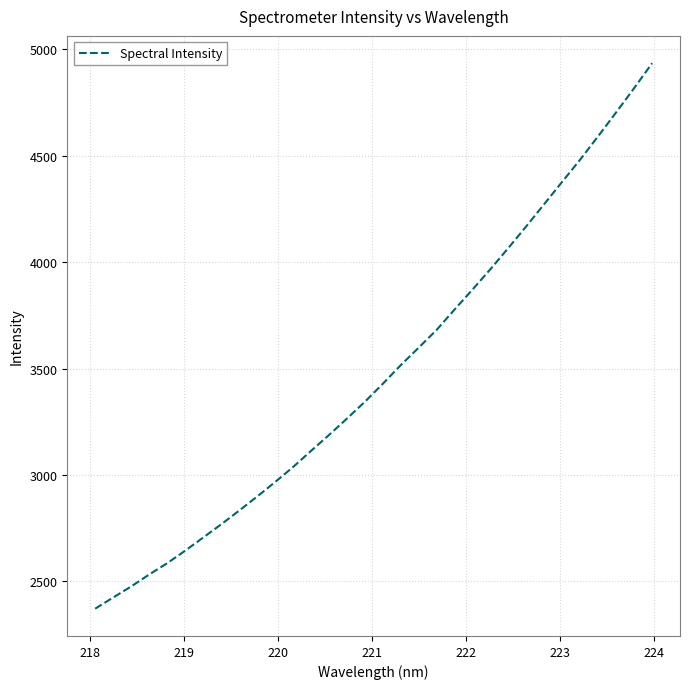

How many distinct data groups are displayed?

1